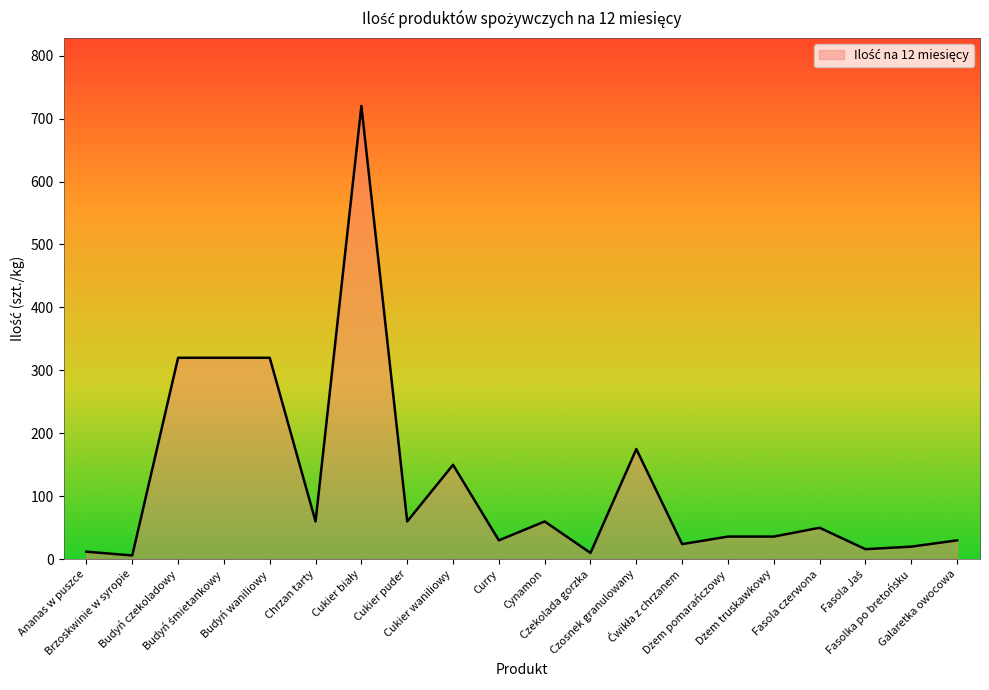

Rank the categories by value from lowest to highest.

Brzoskwinie w syropie, Czekolada gorzka, Ananas w puszce, Fasola Jaś, Fasolka po bretońsku, Ćwikła z chrzanem, Curry, Galaretka owocowa, Dżem pomarańczowy, Dżem truskawkowy, Fasola czerwona, Chrzan tarty, Cukier puder, Cynamon, Cukier waniliowy, Czosnek granulowany, Budyń czekoladowy, Budyń śmietankowy, Budyń waniliowy, Cukier biały